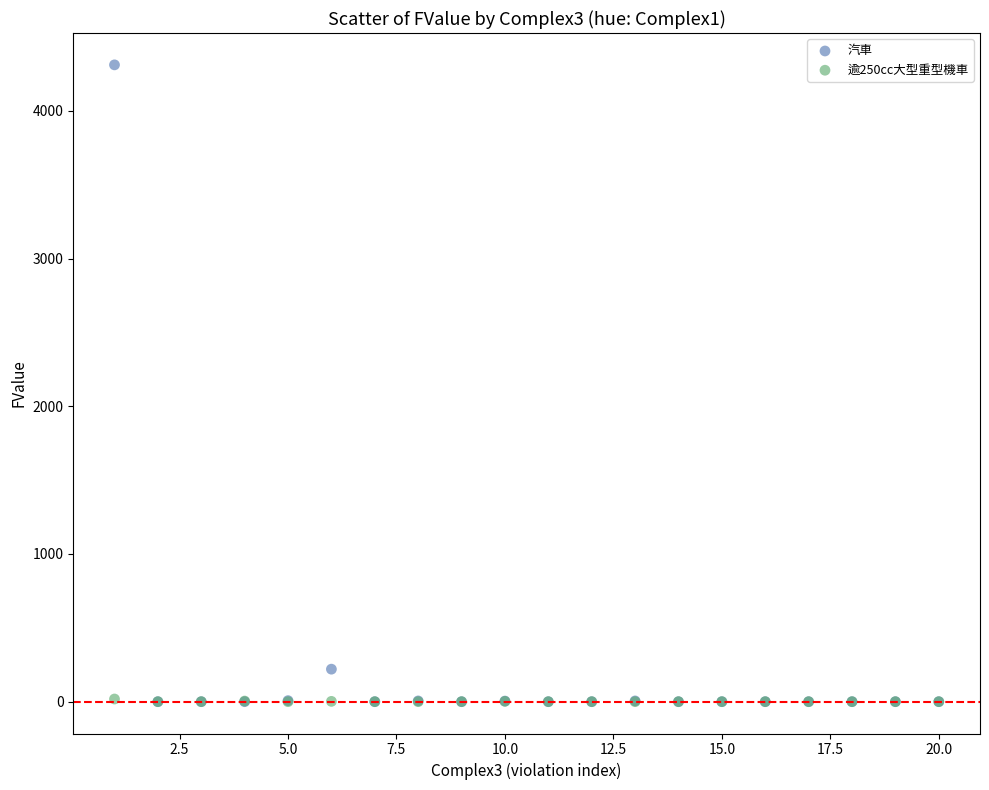

Across all series, what Y value is closest to 2155?

220